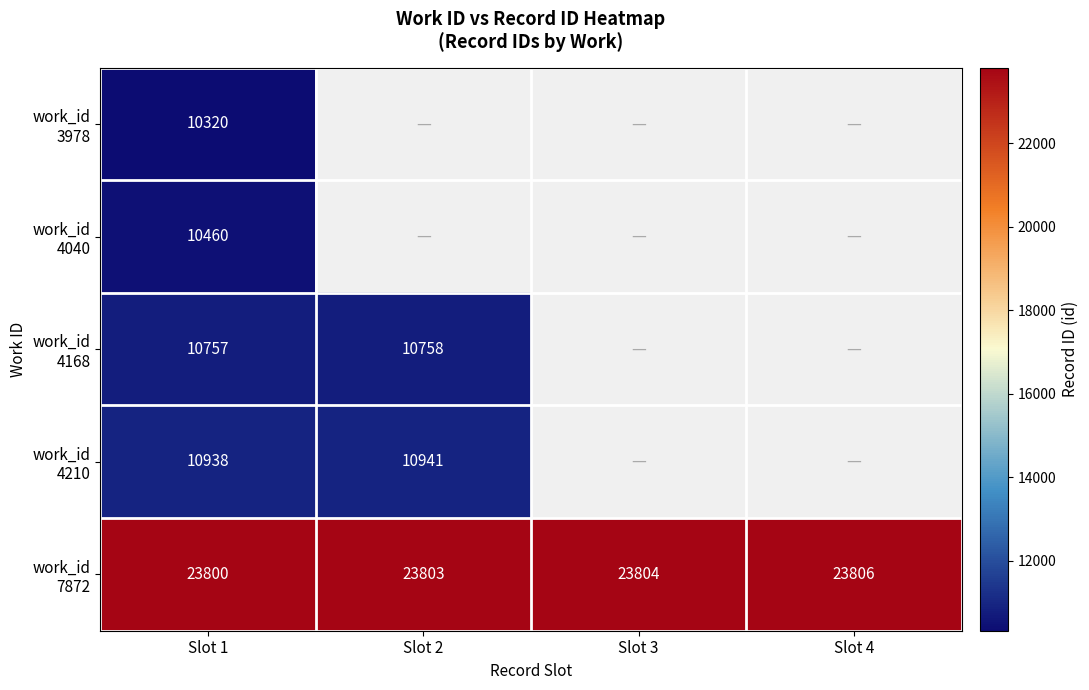

Which series changed the most between Slot 1 and Slot 3?

work_id 7872